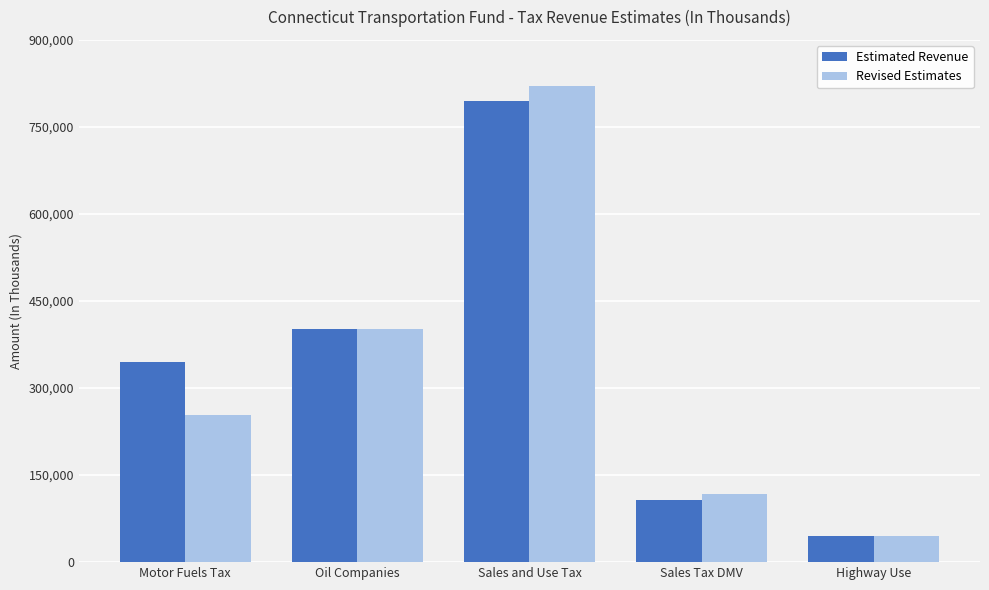

Rank the categories by Estimated Revenue value from lowest to highest.

Highway Use, Sales Tax DMV, Motor Fuels Tax, Oil Companies, Sales and Use Tax